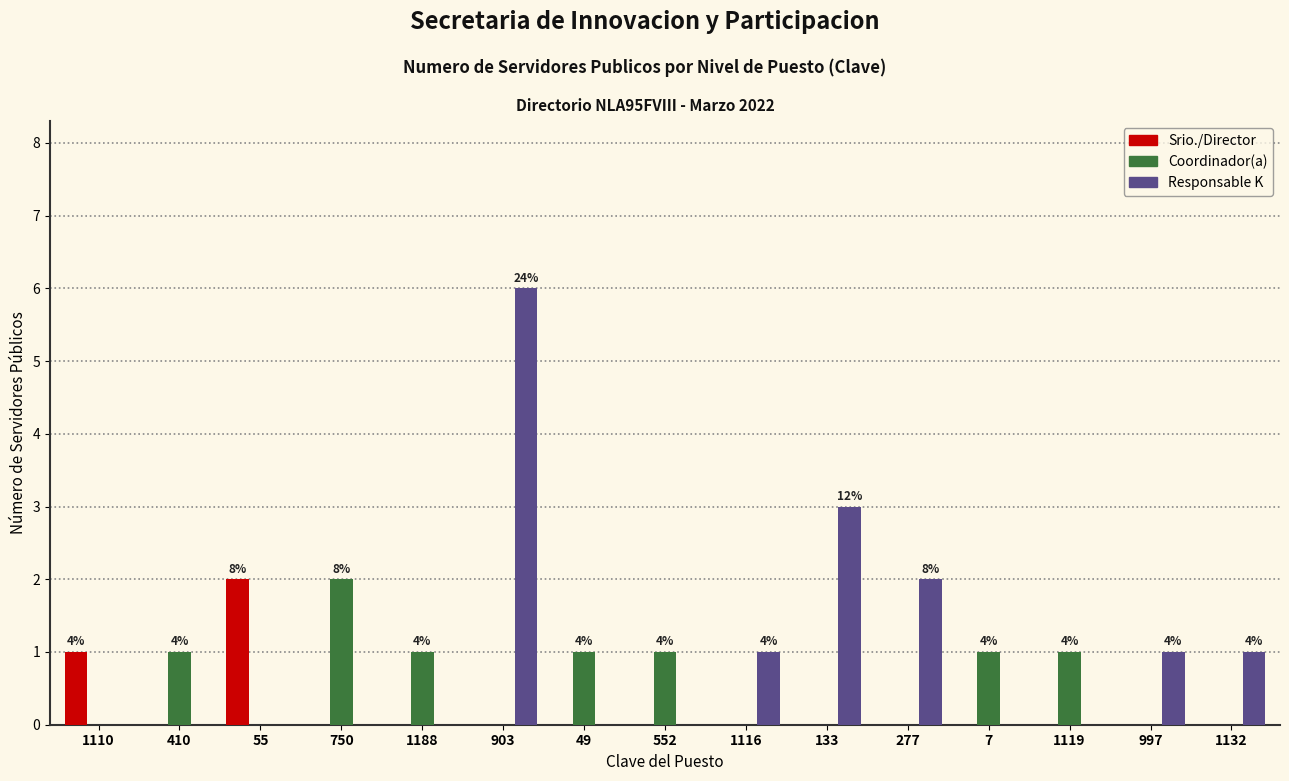

At which category is the sum across all series the highest?

903